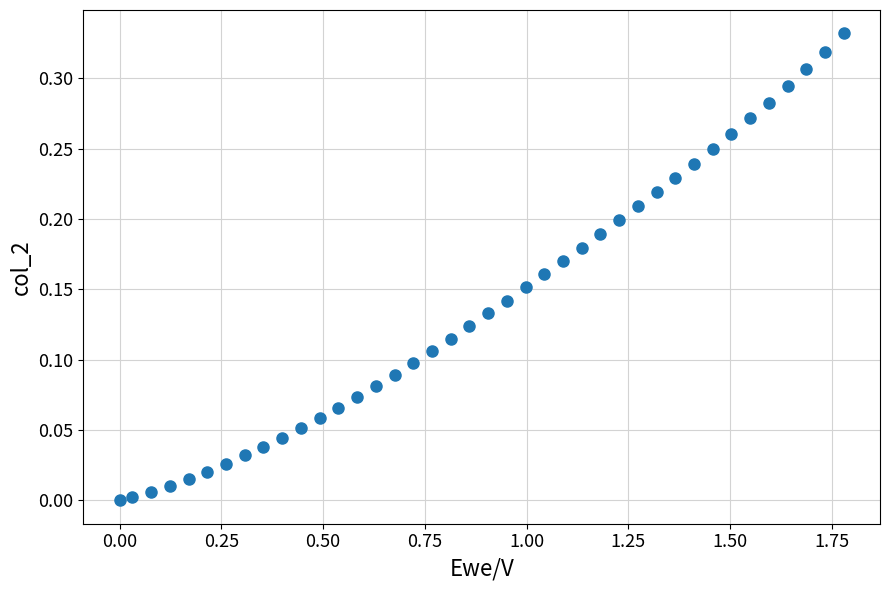

What is the range of X values (max minus min)?

1.8